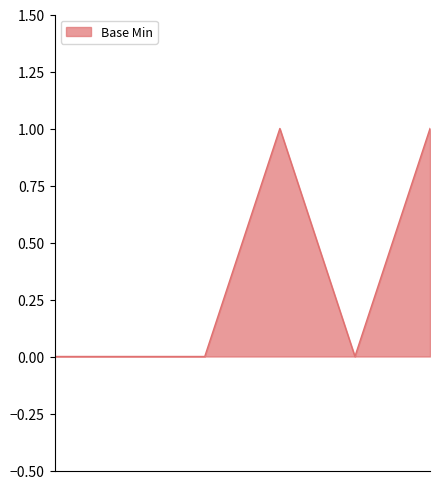

True or false: the data has more than 0 interior local peaks.

True